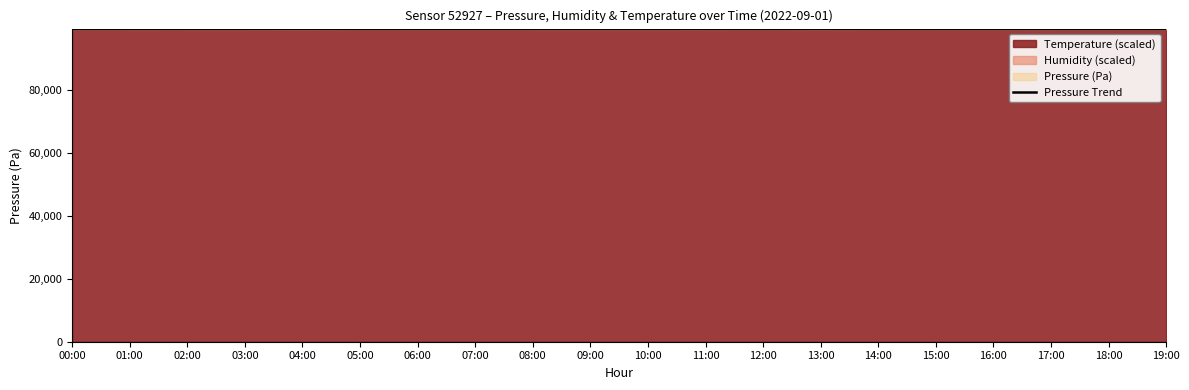

The chart shows a value of 142395.6 at 10:00. True or false?

False